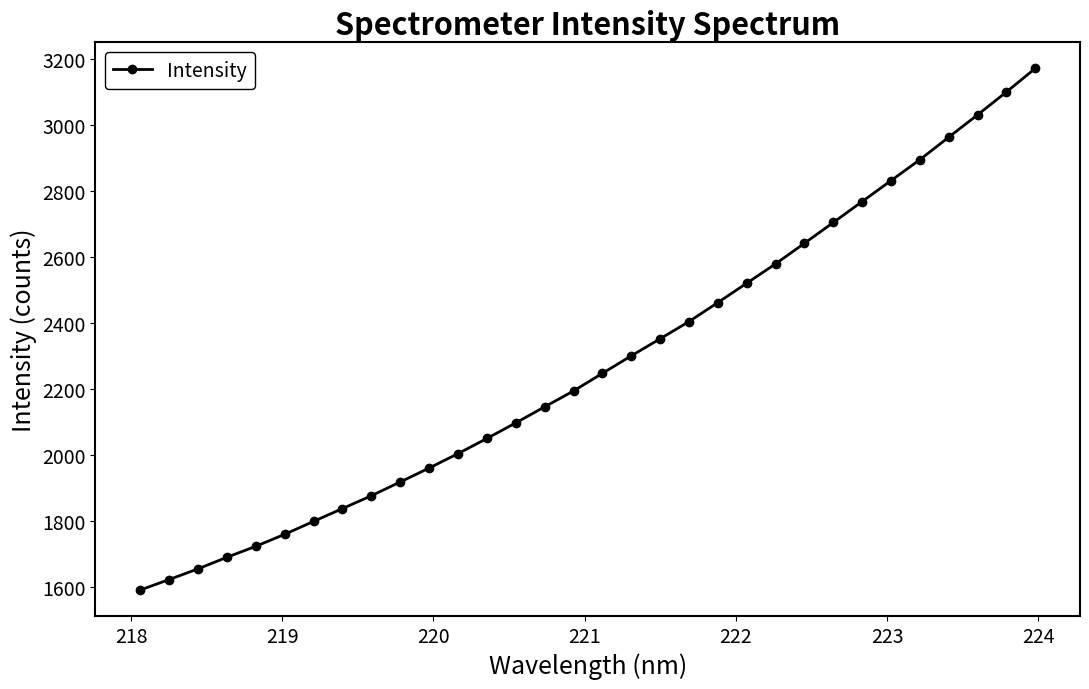

What is the value of the 1st point from the left?

1589.2